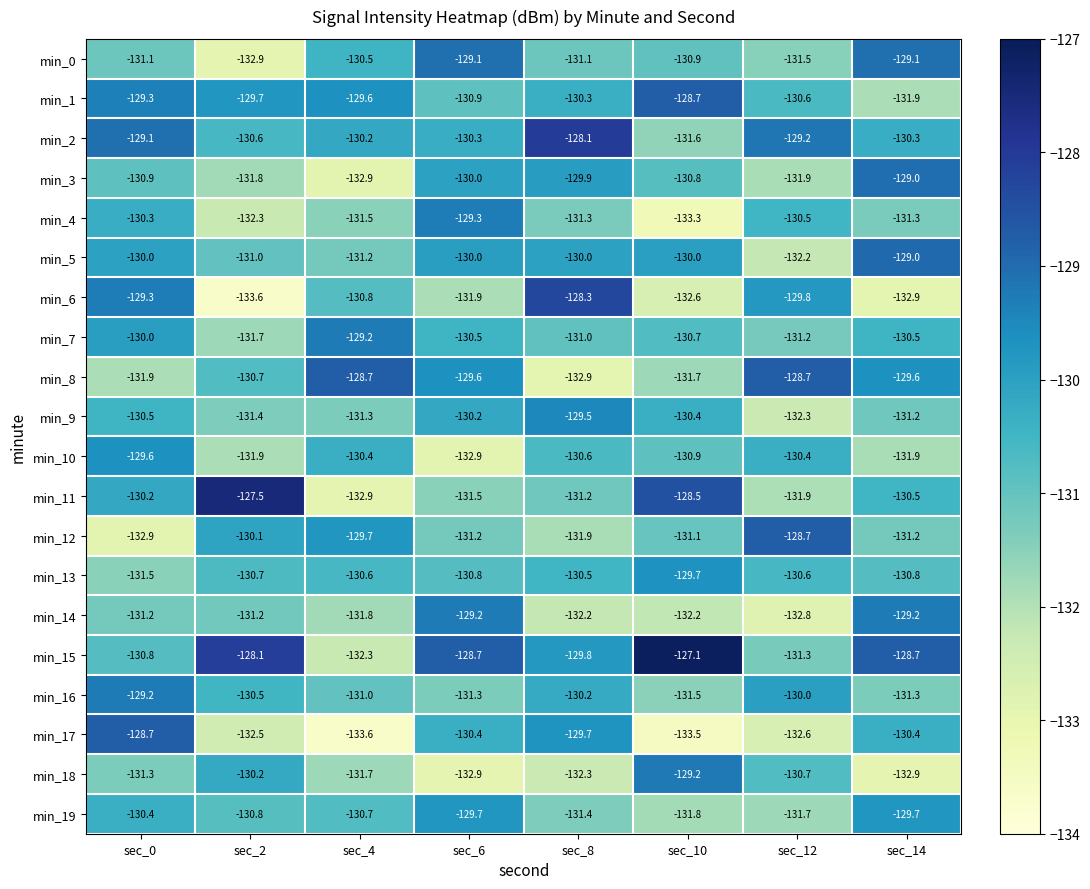

At which label is min_16 closest to -130?

sec_12